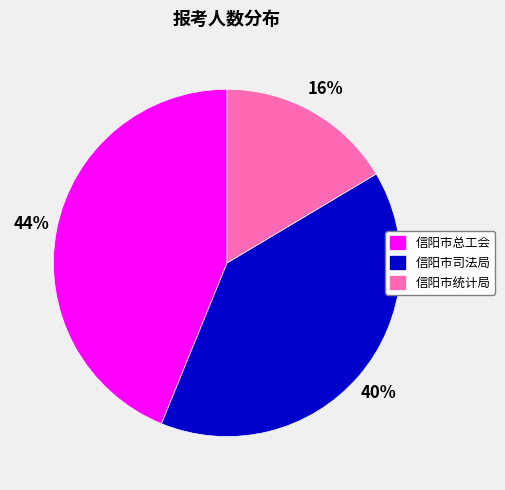

Count the number of slices in the pie.

3